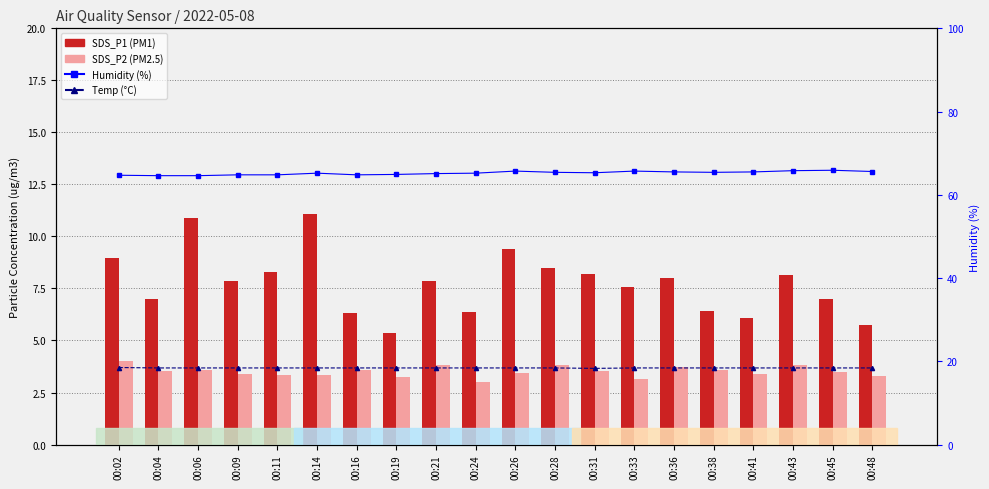

Does the chart contain stacked bars?

No